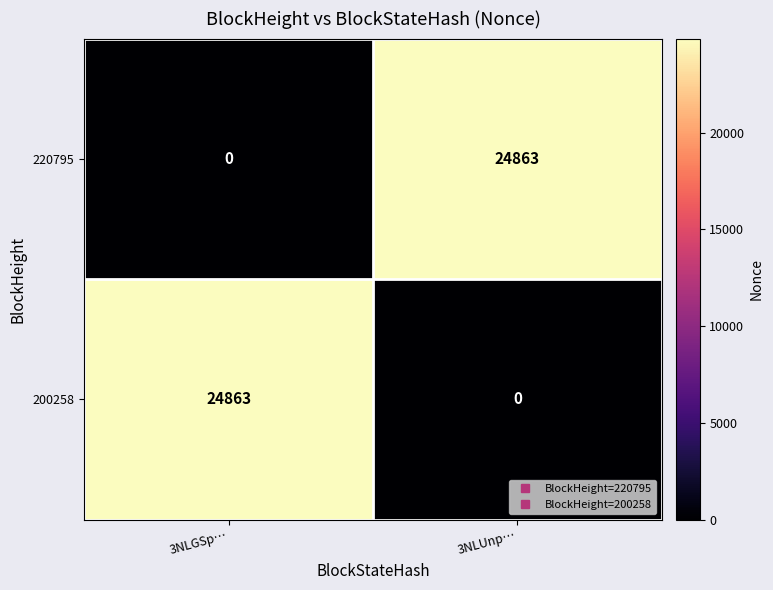

Is the value of 200258 at 3NLUnp… greater than the value of 220795 at 3NLUnp…?

No